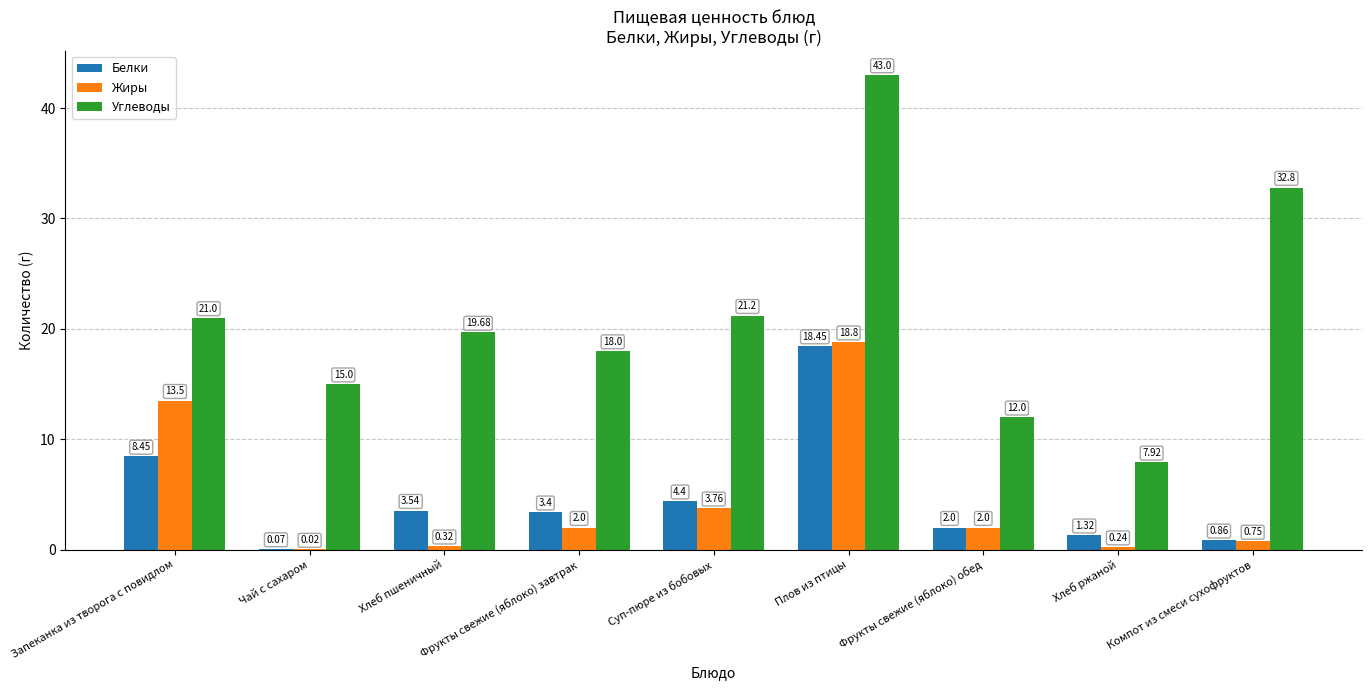

What is the sum of all Углеводы values?

190.6